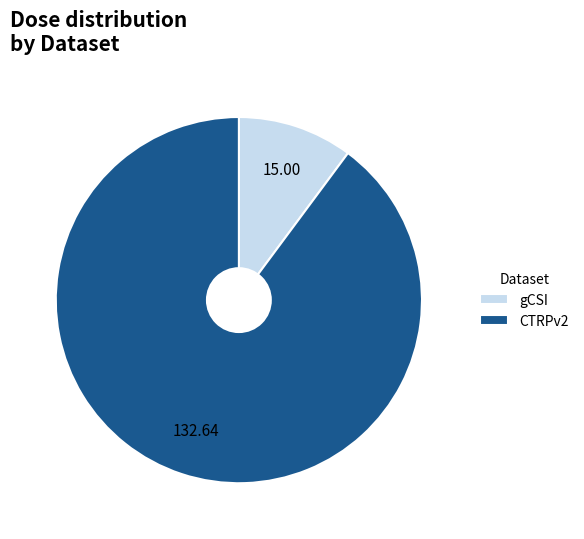

Is it true that gCSI is 38% of the pie?

False